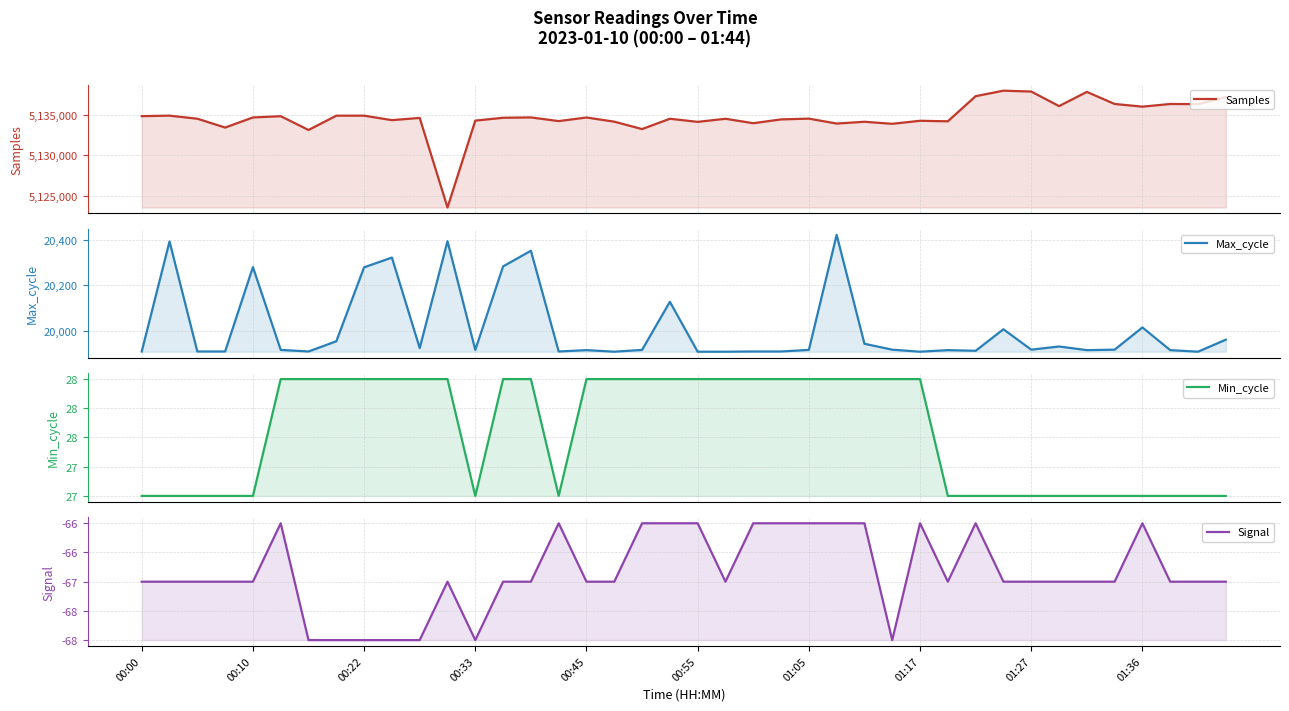

At which label does Min_cycle reach its minimum?

00:00